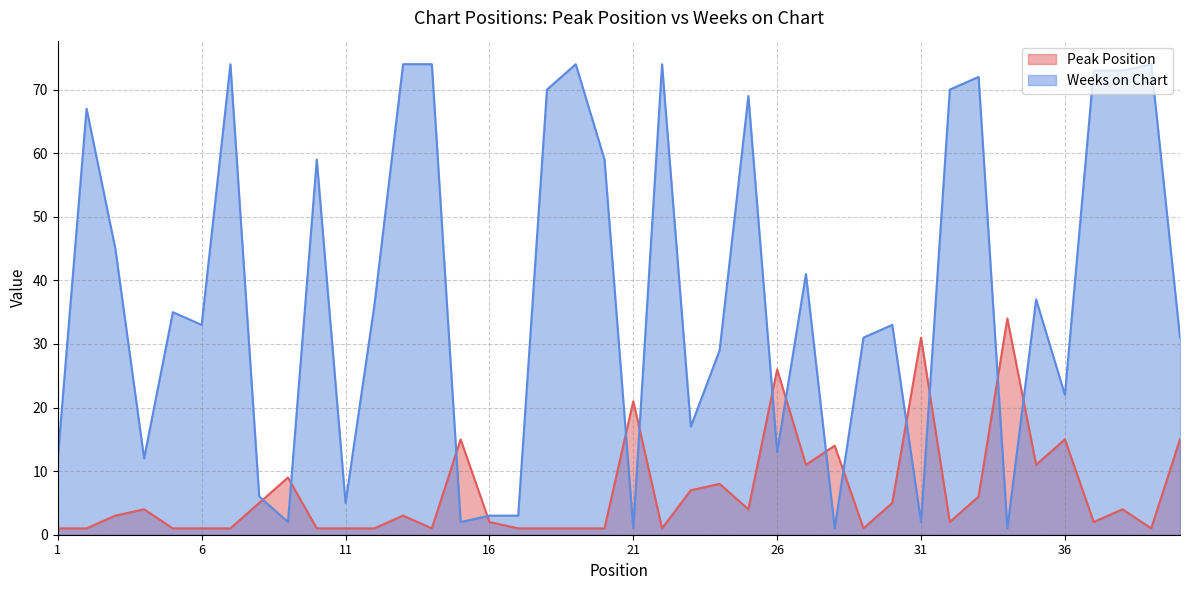

What are all the series names shown in the legend?

Peak Position, Weeks on Chart